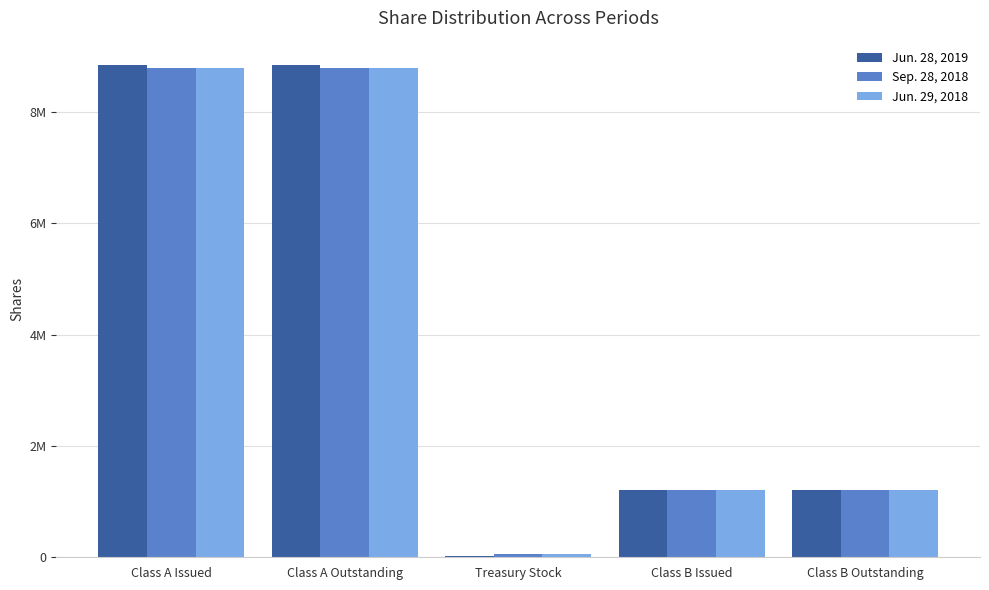

Does the chart contain stacked bars?

No